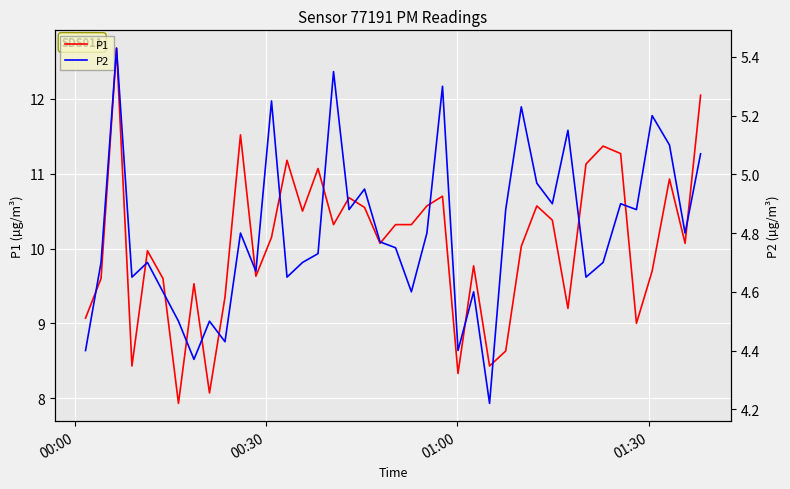

What is the value of the P2 point at the 29th from the left?

5.2